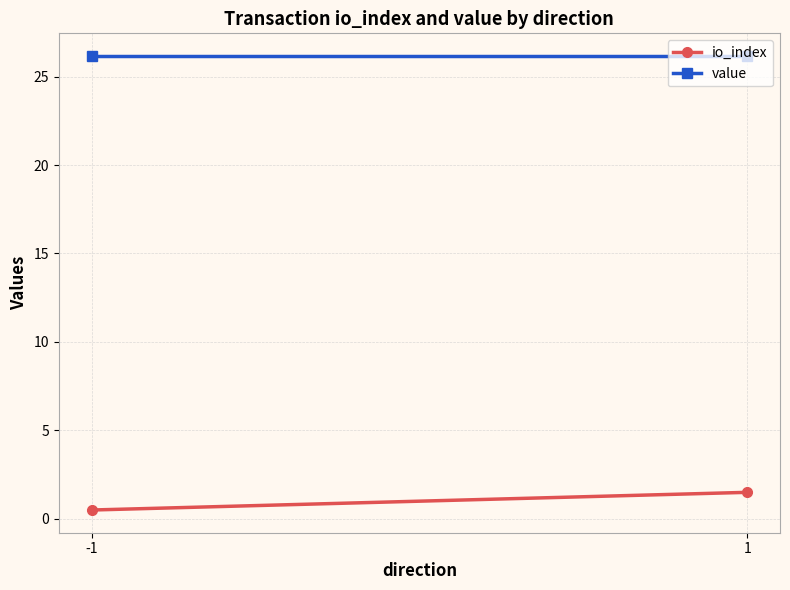

The value of value at 1 is 26.2. True or false?

True